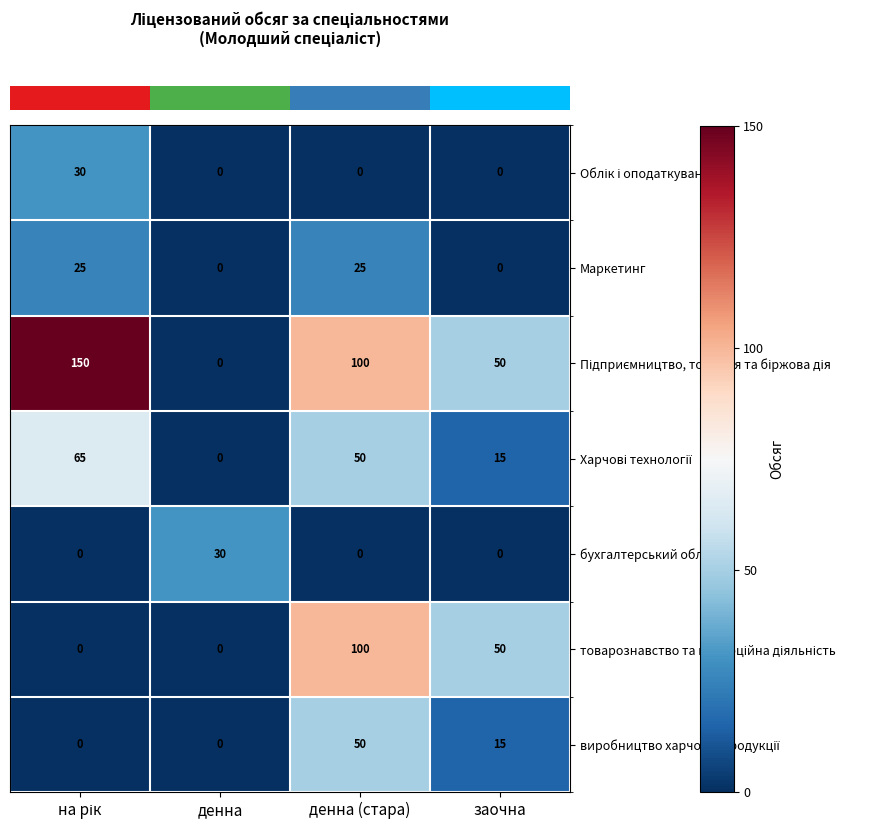

The Маркетинг series shows 0 at денна. True or false?

True